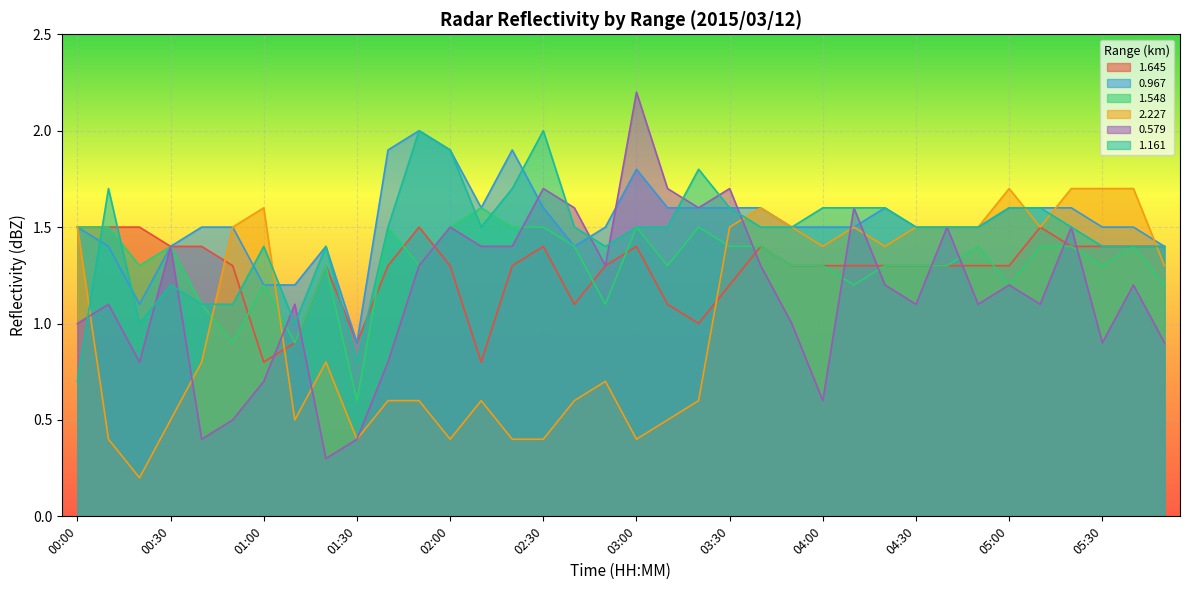

Reading right to left, list all the values displayed in this chart.

1.645: 05:50=1.4	05:40=1.4	05:30=1.4	05:20=1.4	05:10=1.5	05:00=1.3	04:50=1.3	04:40=1.3	04:30=1.3	04:20=1.3	04:10=1.3	04:00=1.3	03:50=1.3	03:40=1.4	03:30=1.2	03:20=1.0	03:10=1.1	03:00=1.4	02:50=1.3	02:40=1.1	02:30=1.4	02:20=1.3	02:10=0.8	02:00=1.3	01:50=1.5	01:40=1.3	01:30=0.9	01:20=1.3	01:10=0.9	01:00=0.8	00:50=1.3	00:40=1.4	00:30=1.4	00:20=1.5	00:10=1.5	00:00=1.5
0.967: 05:50=1.4	05:40=1.5	05:30=1.5	05:20=1.6	05:10=1.6	05:00=1.6	04:50=1.5	04:40=1.5	04:30=1.5	04:20=1.6	04:10=1.5	04:00=1.5	03:50=1.5	03:40=1.6	03:30=1.6	03:20=1.6	03:10=1.6	03:00=1.8	02:50=1.5	02:40=1.4	02:30=1.6	02:20=1.9	02:10=1.6	02:00=1.9	01:50=2.0	01:40=1.9	01:30=0.9	01:20=1.4	01:10=1.2	01:00=1.2	00:50=1.5	00:40=1.5	00:30=1.4	00:20=1.1	00:10=1.4	00:00=1.5
1.548: 05:50=1.2	05:40=1.4	05:30=1.3	05:20=1.4	05:10=1.4	05:00=1.2	04:50=1.4	04:40=1.3	04:30=1.3	04:20=1.3	04:10=1.2	04:00=1.3	03:50=1.3	03:40=1.4	03:30=1.4	03:20=1.5	03:10=1.3	03:00=1.5	02:50=1.1	02:40=1.4	02:30=1.5	02:20=1.5	02:10=1.6	02:00=1.5	01:50=1.3	01:40=1.5	01:30=0.6	01:20=1.3	01:10=0.9	01:00=1.2	00:50=0.9	00:40=1.1	00:30=1.4	00:20=1.3	00:10=1.5	00:00=1.5
2.227: 05:50=1.3	05:40=1.7	05:30=1.7	05:20=1.7	05:10=1.5	05:00=1.7	04:50=1.5	04:40=1.5	04:30=1.5	04:20=1.4	04:10=1.5	04:00=1.4	03:50=1.5	03:40=1.6	03:30=1.5	03:20=0.6	03:10=0.5	03:00=0.4	02:50=0.7	02:40=0.6	02:30=0.4	02:20=0.4	02:10=0.6	02:00=0.4	01:50=0.6	01:40=0.6	01:30=0.4	01:20=0.8	01:10=0.5	01:00=1.6	00:50=1.5	00:40=0.8	00:30=0.5	00:20=0.2	00:10=0.4	00:00=1.5
0.579: 05:50=0.9	05:40=1.2	05:30=0.9	05:20=1.5	05:10=1.1	05:00=1.2	04:50=1.1	04:40=1.5	04:30=1.1	04:20=1.2	04:10=1.6	04:00=0.6	03:50=1.0	03:40=1.3	03:30=1.7	03:20=1.6	03:10=1.7	03:00=2.2	02:50=1.3	02:40=1.6	02:30=1.7	02:20=1.4	02:10=1.4	02:00=1.5	01:50=1.3	01:40=0.8	01:30=0.4	01:20=0.3	01:10=1.1	01:00=0.7	00:50=0.5	00:40=0.4	00:30=1.4	00:20=0.8	00:10=1.1	00:00=1.0
1.161: 05:50=1.4	05:40=1.4	05:30=1.4	05:20=1.5	05:10=1.6	05:00=1.6	04:50=1.5	04:40=1.5	04:30=1.5	04:20=1.6	04:10=1.6	04:00=1.6	03:50=1.5	03:40=1.5	03:30=1.6	03:20=1.8	03:10=1.5	03:00=1.5	02:50=1.4	02:40=1.5	02:30=2.0	02:20=1.7	02:10=1.5	02:00=1.9	01:50=2.0	01:40=1.5	01:30=0.8	01:20=1.4	01:10=1.0	01:00=1.4	00:50=1.1	00:40=1.1	00:30=1.2	00:20=1.0	00:10=1.7	00:00=0.7